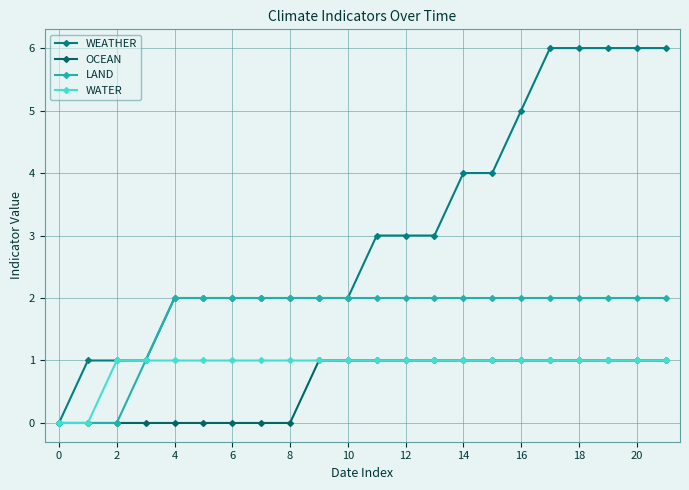

How many data points does each series have?

22